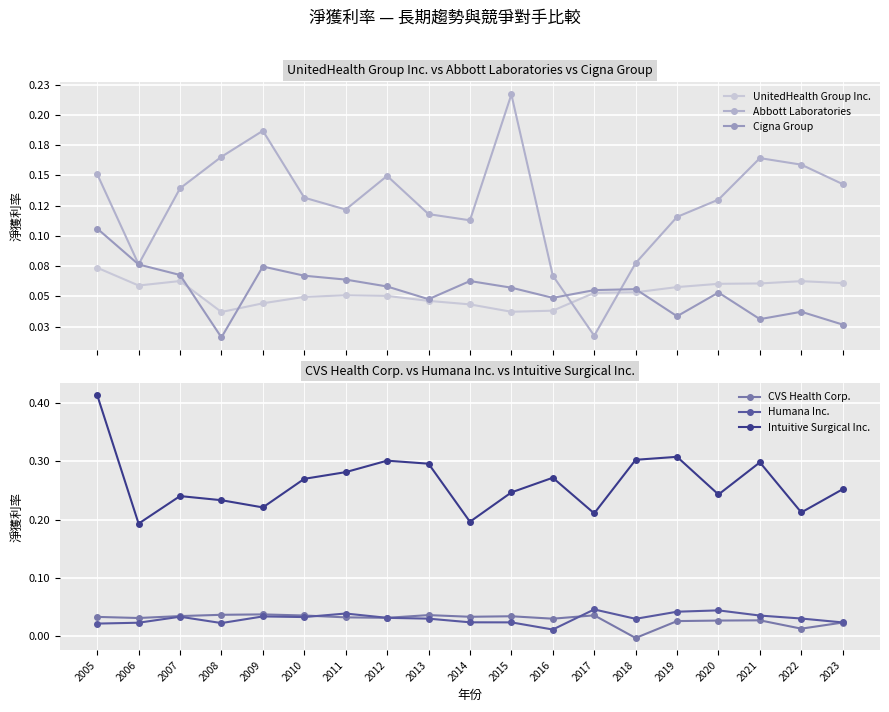

True or false: Abbott Laboratories has a value of 0.3 at 2005.

False